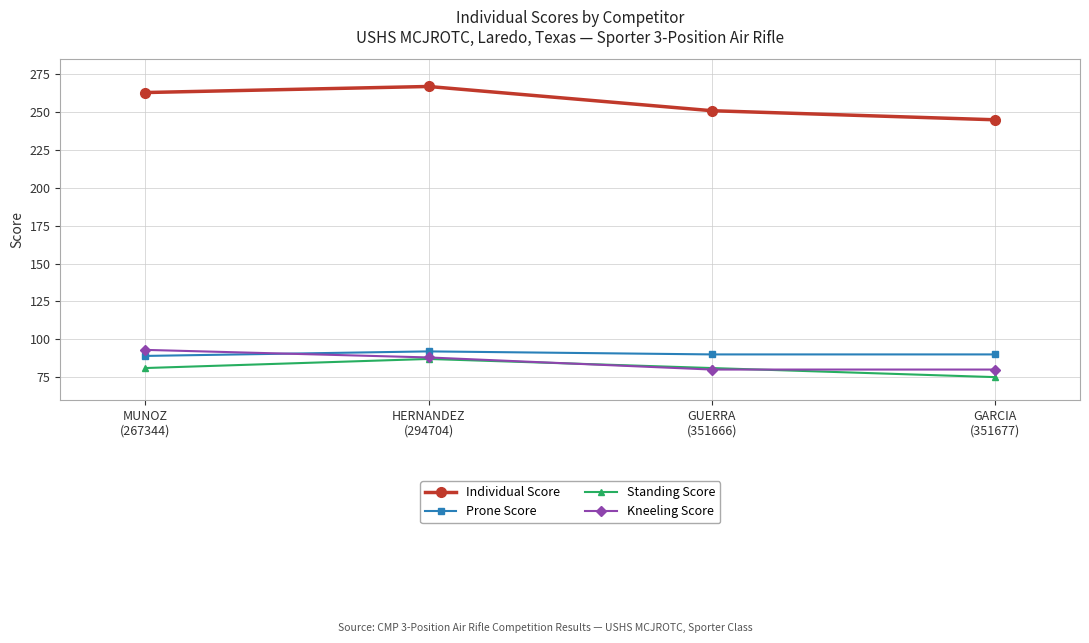

What is the minimum value for Kneeling Score?

80